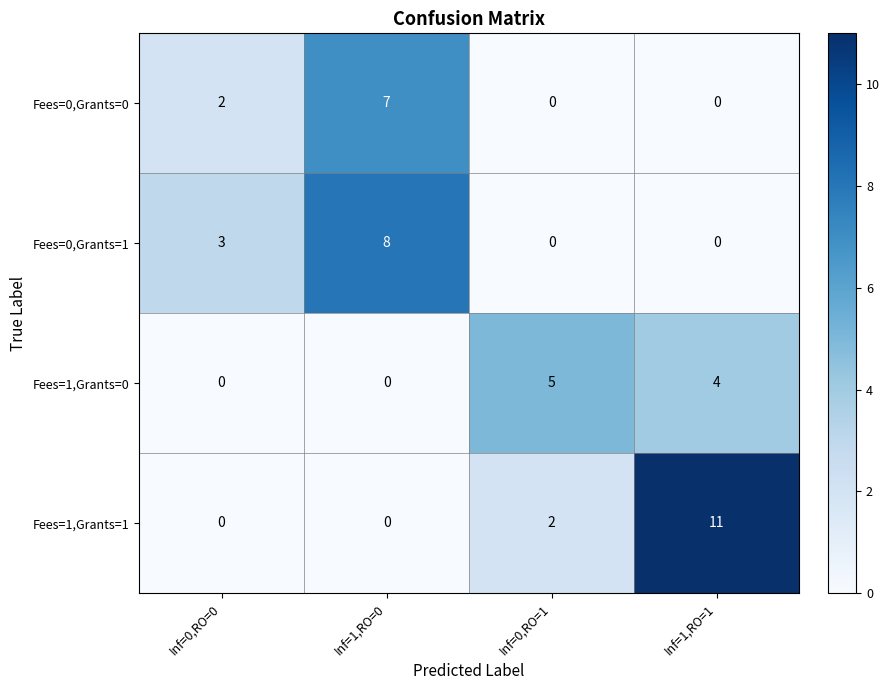

Which series changed the most between Inf=0,RO=0 and Inf=0,RO=1?

Fees=1,Grants=0